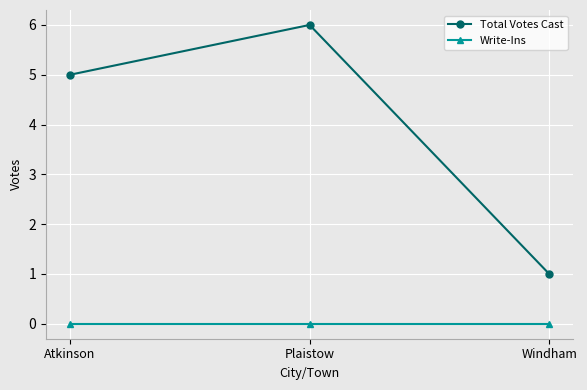

What are all the series names shown in the legend?

Total Votes Cast, Write-Ins